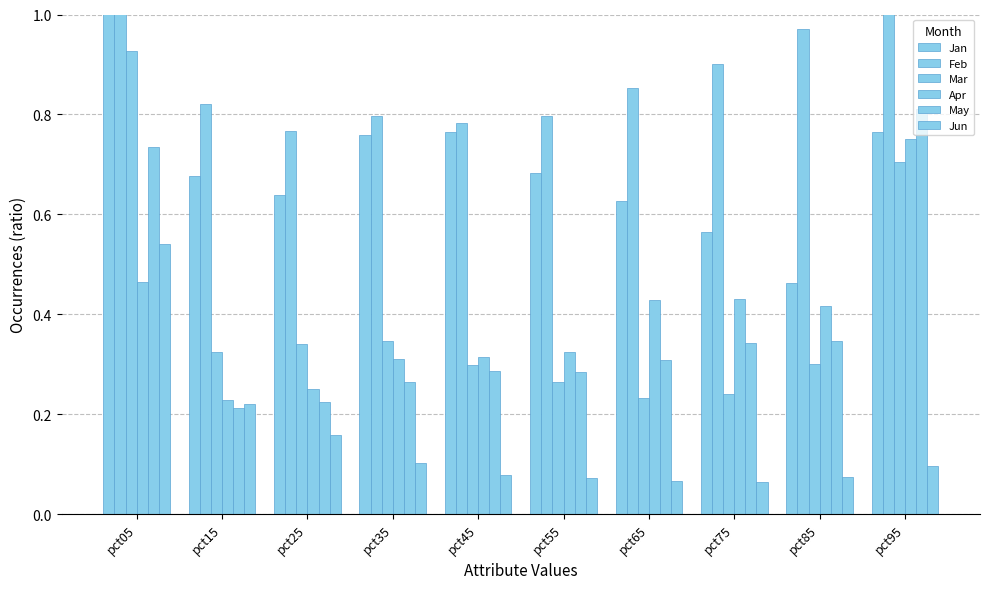

The value of Jun at pct85 is 0.1. True or false?

True